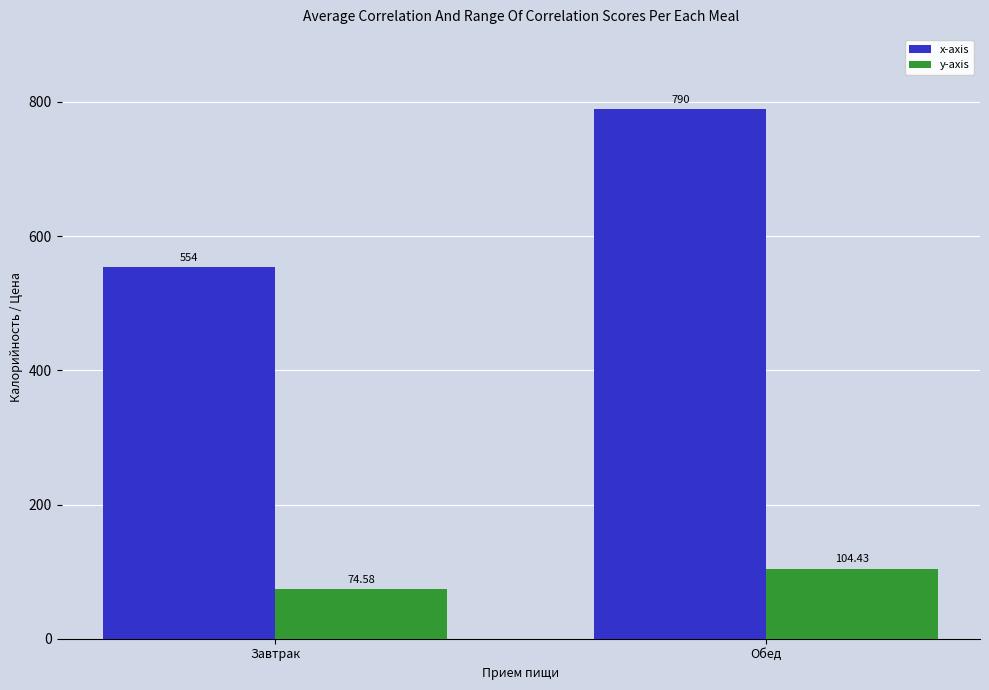

Reading left to right, transcribe all the data shown in this chart.

x-axis: 554.0	790.0
y-axis: 74.6	104.4